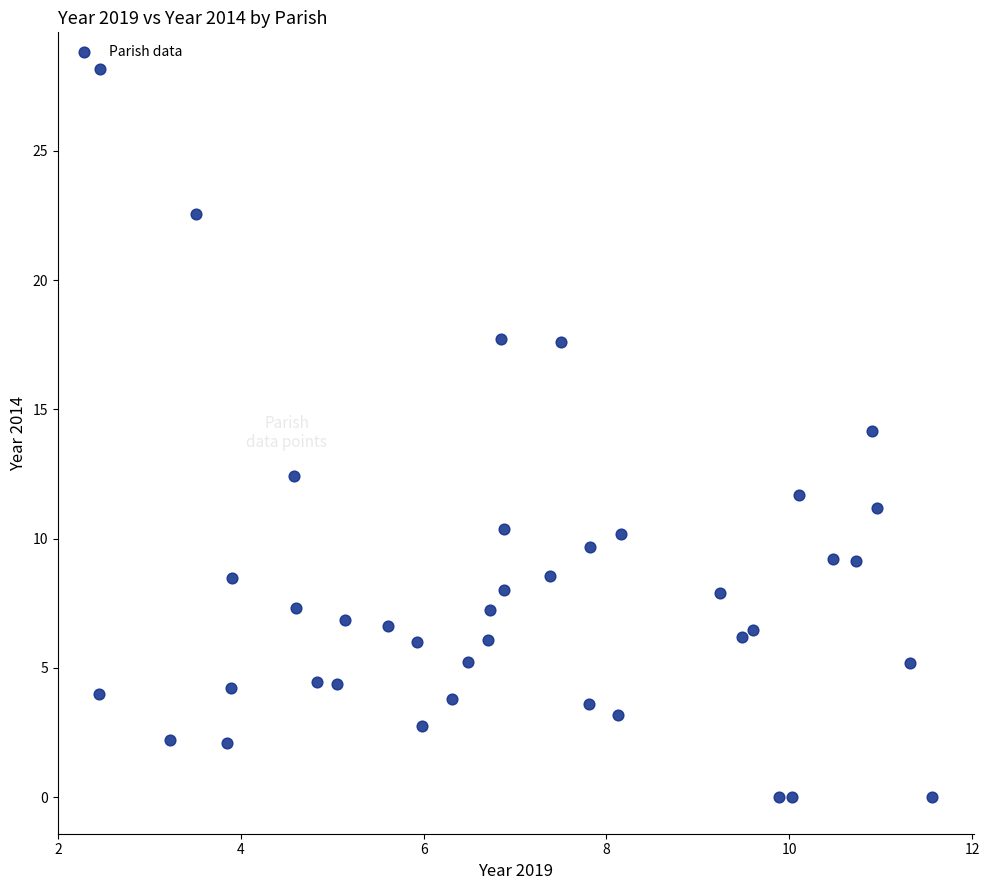

What is the range of X values (max minus min)?

9.1